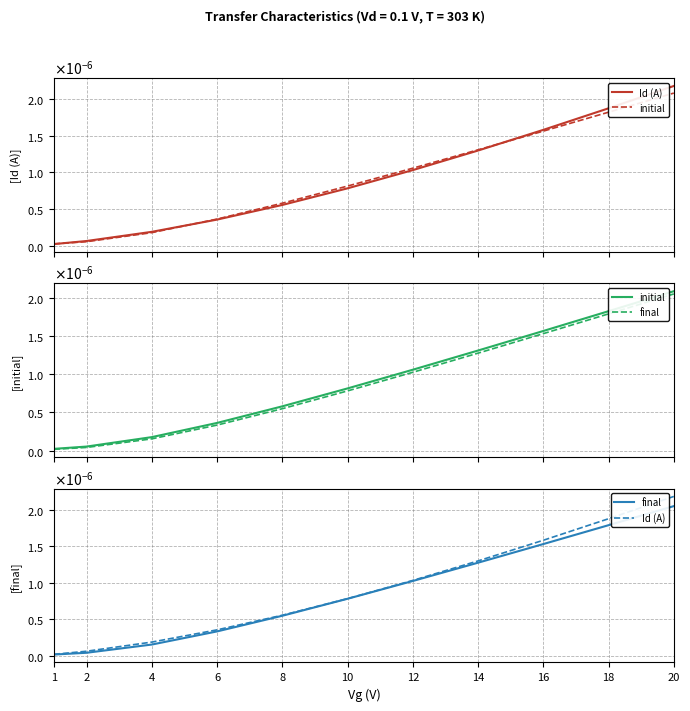

True or false: final and initial intersect in this chart.

False